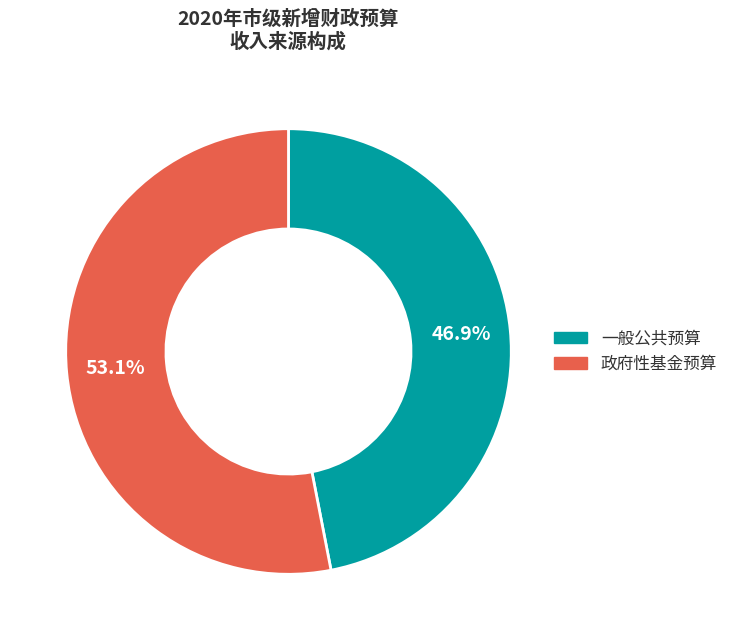

To the nearest percent, what is the combined percentage of 政府性基金预算 and 一般公共预算?

100%